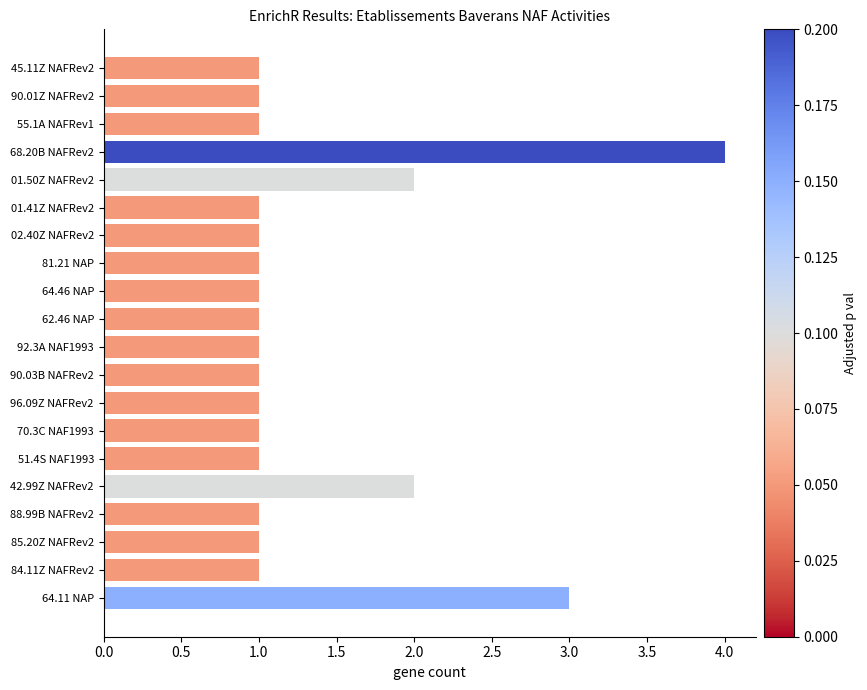

What is the difference between the maximum and minimum values?

3